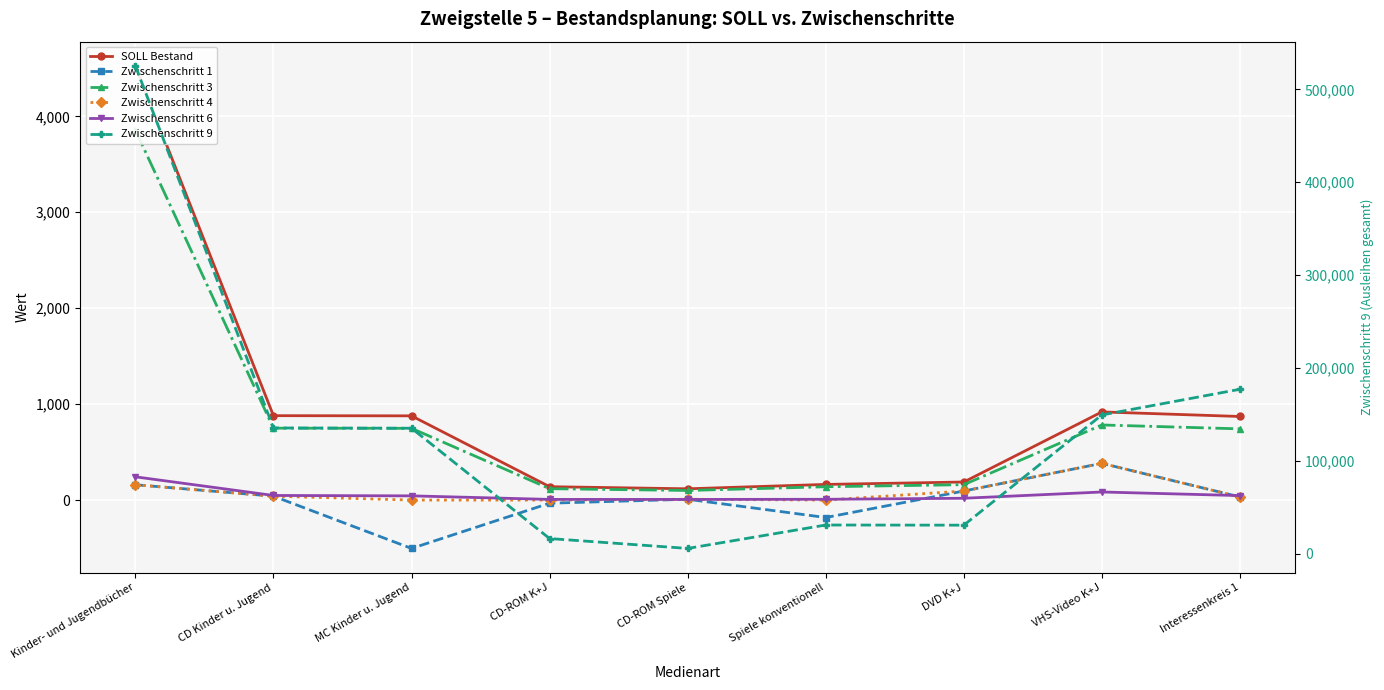

Which series has the largest total across all categories?

Zwischenschritt 9